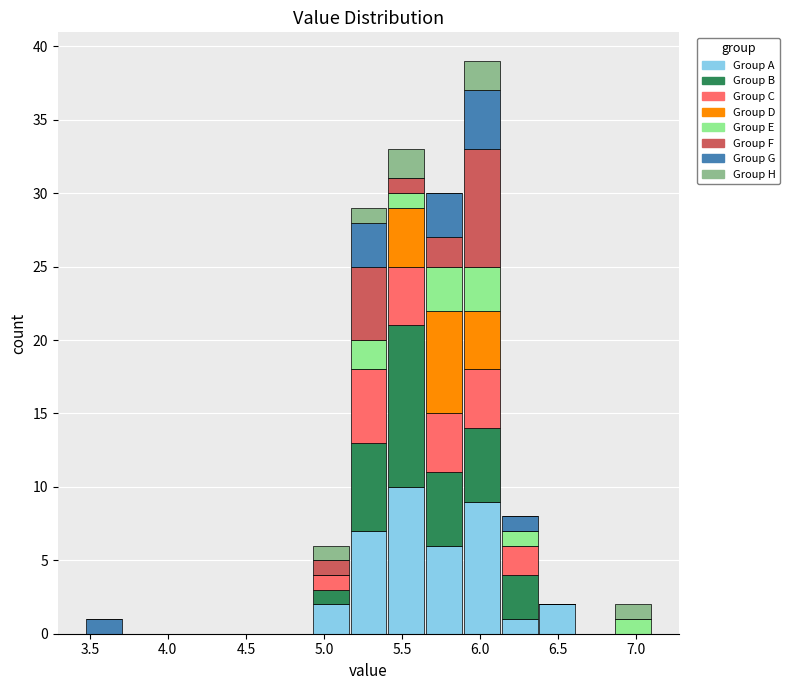

Reading left to right, list every stacked bar in this chart as the range it spans on the x-axis followed by its total height. Neither the bar edges nor the heights are printed on the chart, so give them approximately, as read against the axes.

3.45 to 3.70: 1
3.70 to 3.95: 0
3.95 to 4.20: 0
4.20 to 4.45: 0
4.45 to 4.70: 0
4.70 to 4.90: 0
4.90 to 5.15: 6
5.15 to 5.40: 29
5.40 to 5.65: 33
5.65 to 5.90: 30
5.90 to 6.15: 39
6.15 to 6.35: 8
6.35 to 6.60: 2
6.60 to 6.85: 0
6.85 to 7.10: 2